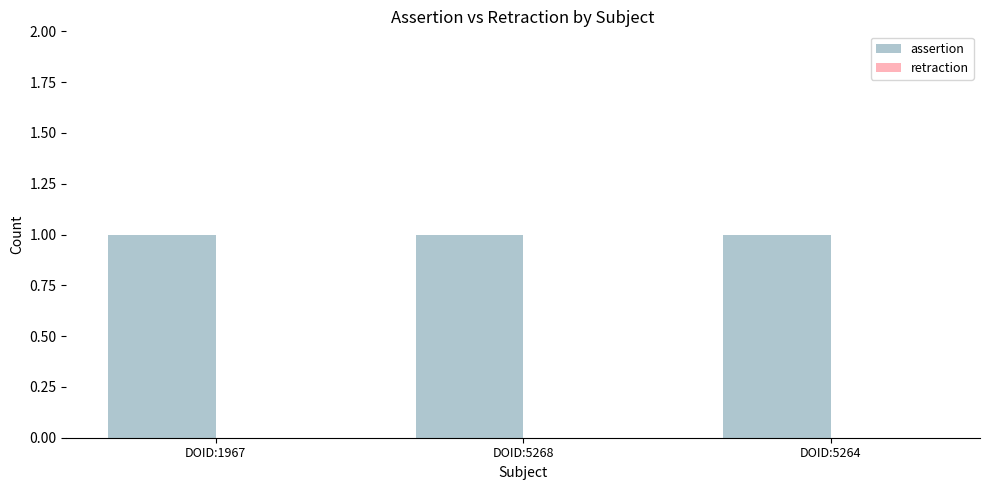

What is the value of the assertion bar at the 2nd from the left?

1